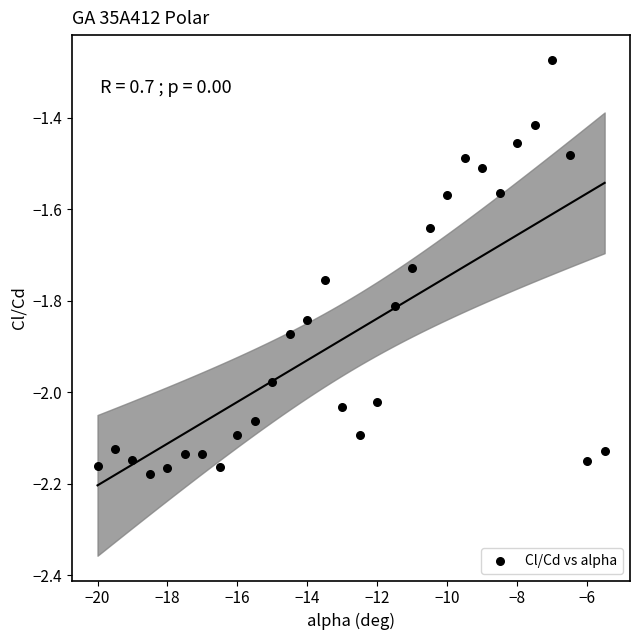

What is the range of X values (max minus min)?

14.5